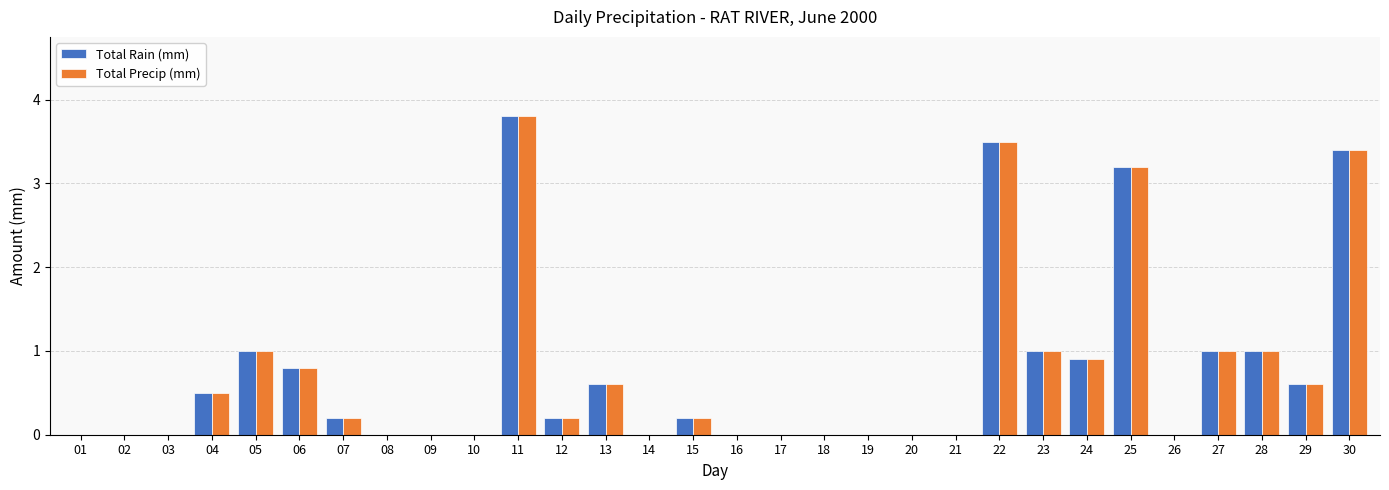

What is the sum of the Total Rain (mm) values at 28 and 03?

1.0